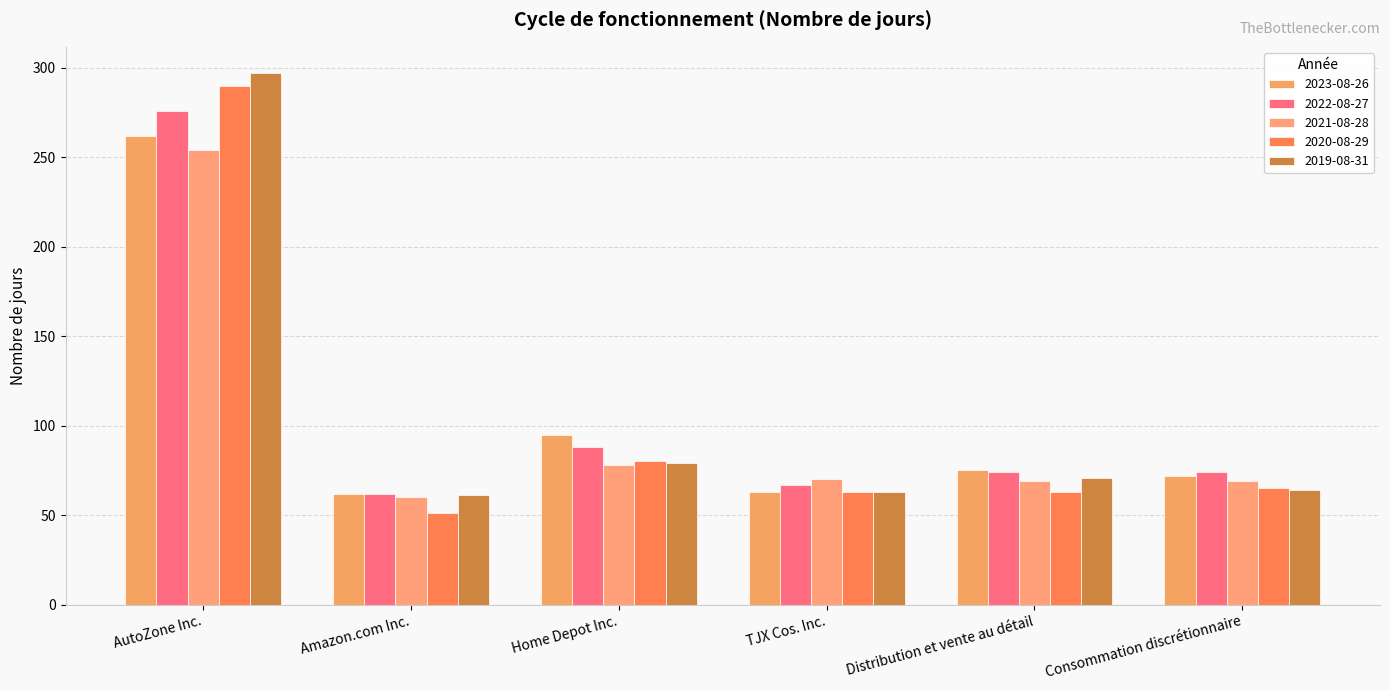

What is the value of the 2022-08-27 bar at the 2nd from the left?

62